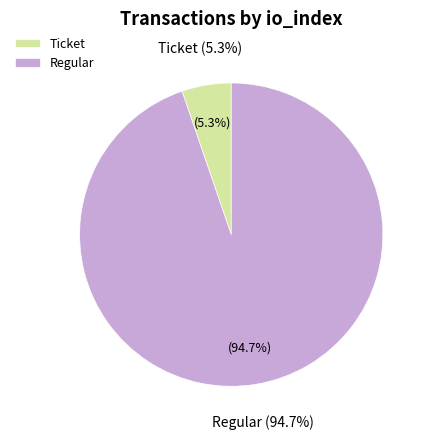

Which category accounts for the majority?

Regular (io_index=18)